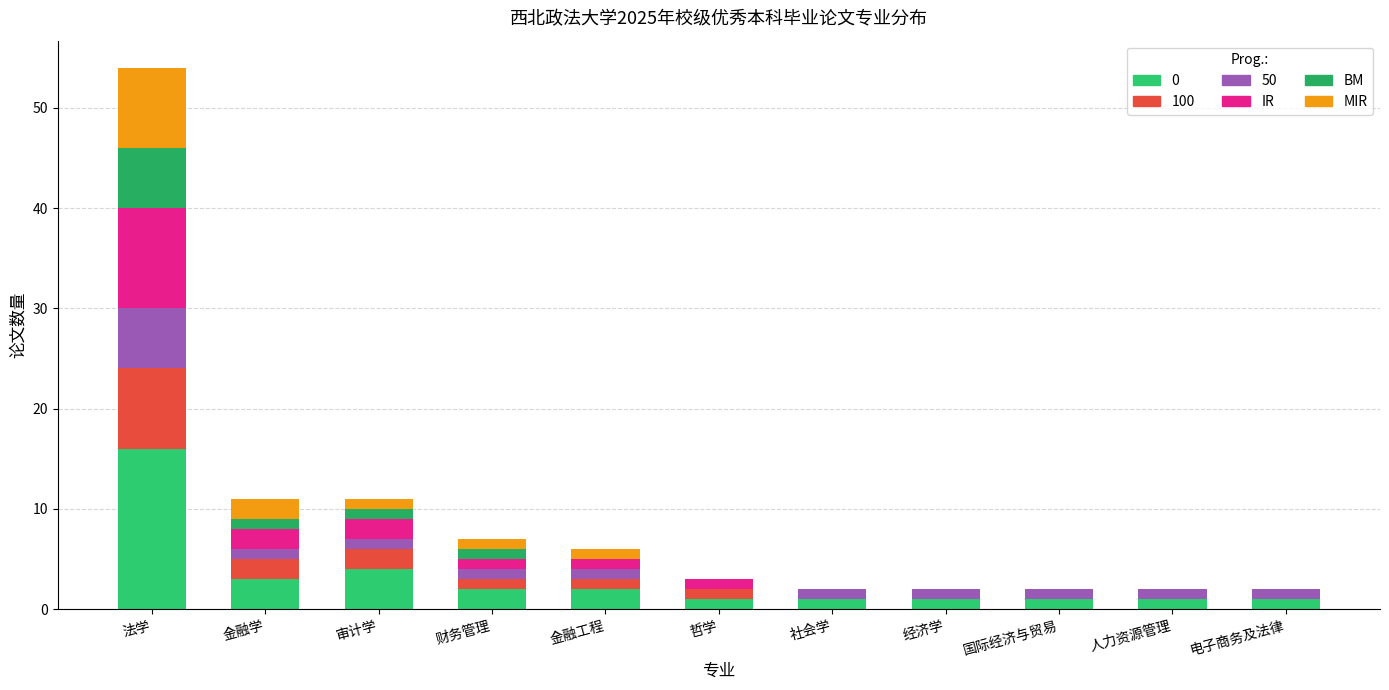

Count the number of categories in the chart.

11